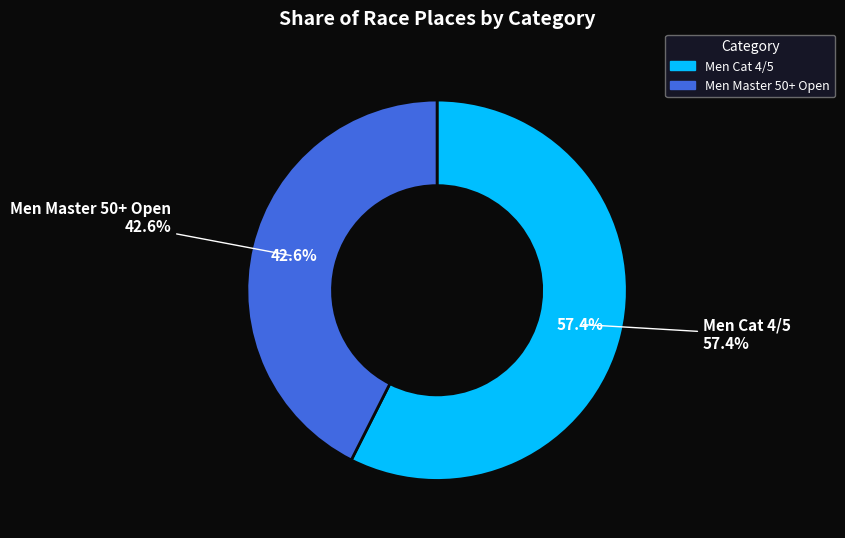

Between Men Cat 4/5 and Men Master 50+ Open, which is larger?

Men Cat 4/5